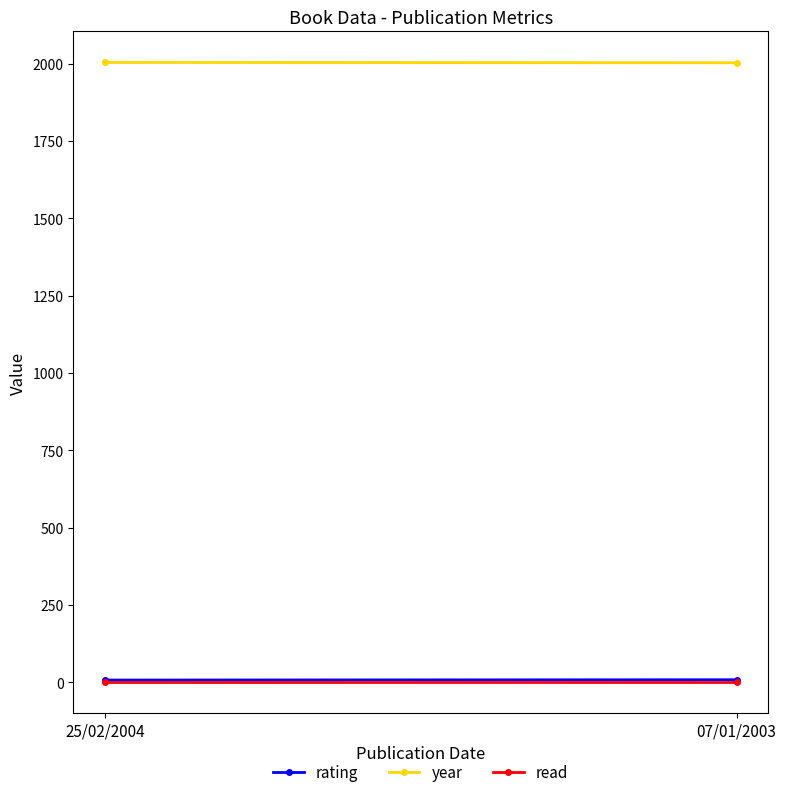

Reading right to left, extract all data points from this chart.

rating: 07/01/2003=8	25/02/2004=7
year: 07/01/2003=2003	25/02/2004=2004
read: 07/01/2003=1	25/02/2004=1